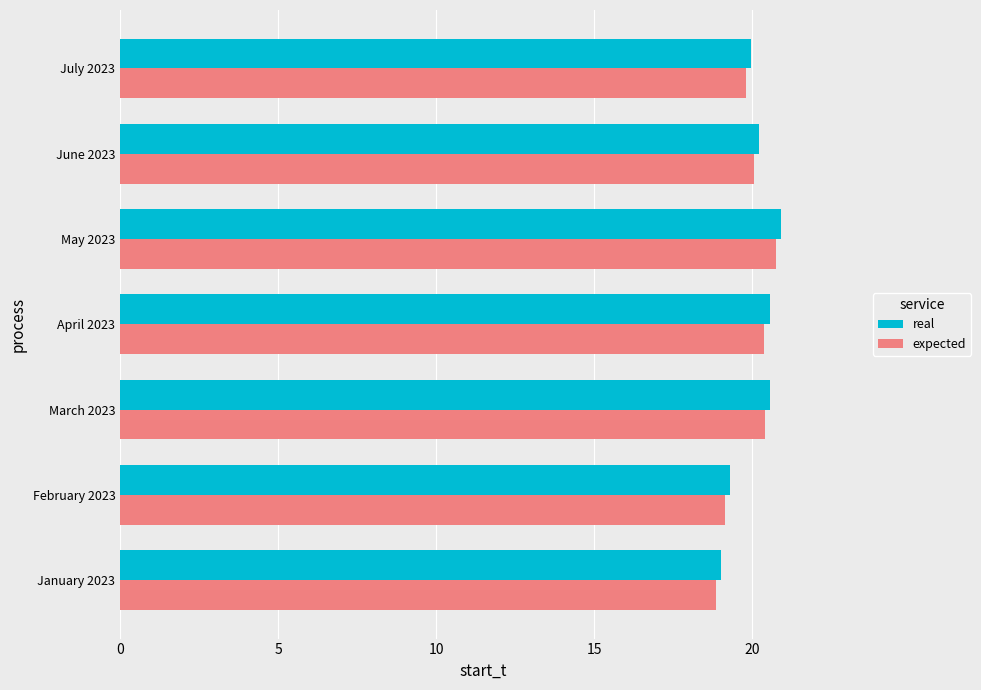

True or false: expected has a value of 31.3 at March 2023.

False